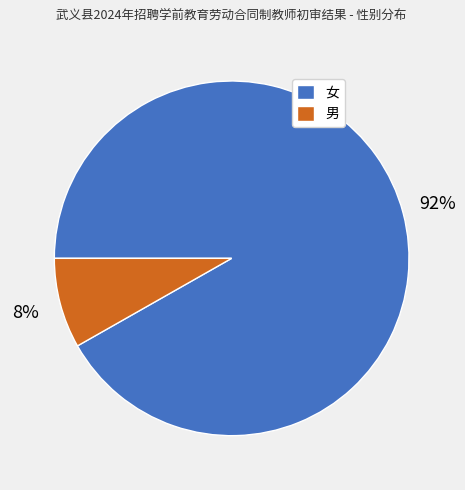

What percentage is the 女 slice, to the nearest percent?

92%